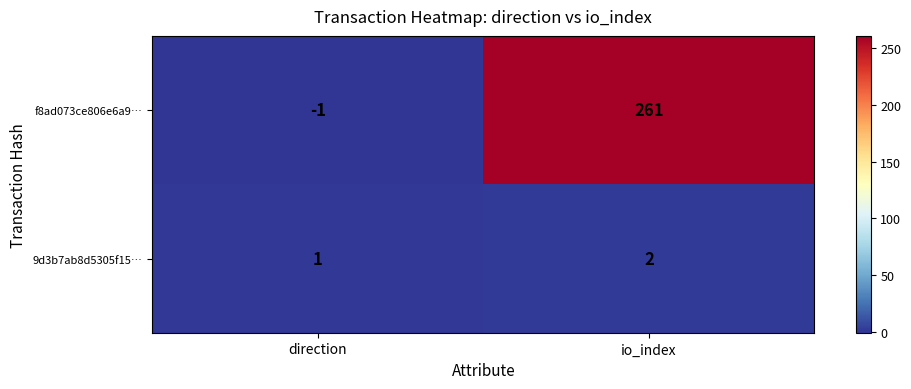

Is the value of 9d3b7ab8d5305f15… at direction greater than the value of f8ad073ce806e6a9… at io_index?

No